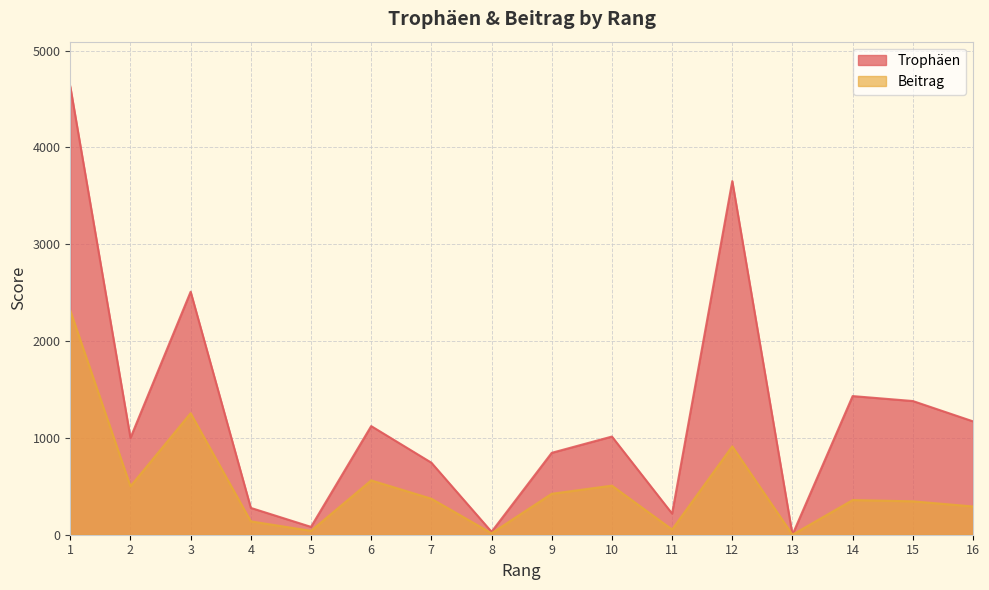

How many lines are shown in the chart?

2